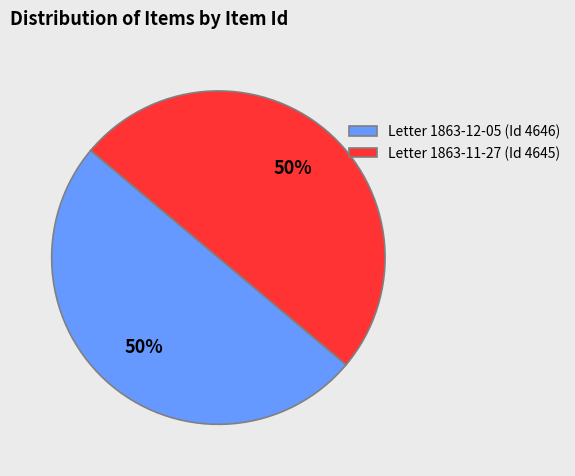

To the nearest percent, what portion does Letter 1863-12-05 (Id 4646) represent?

50%